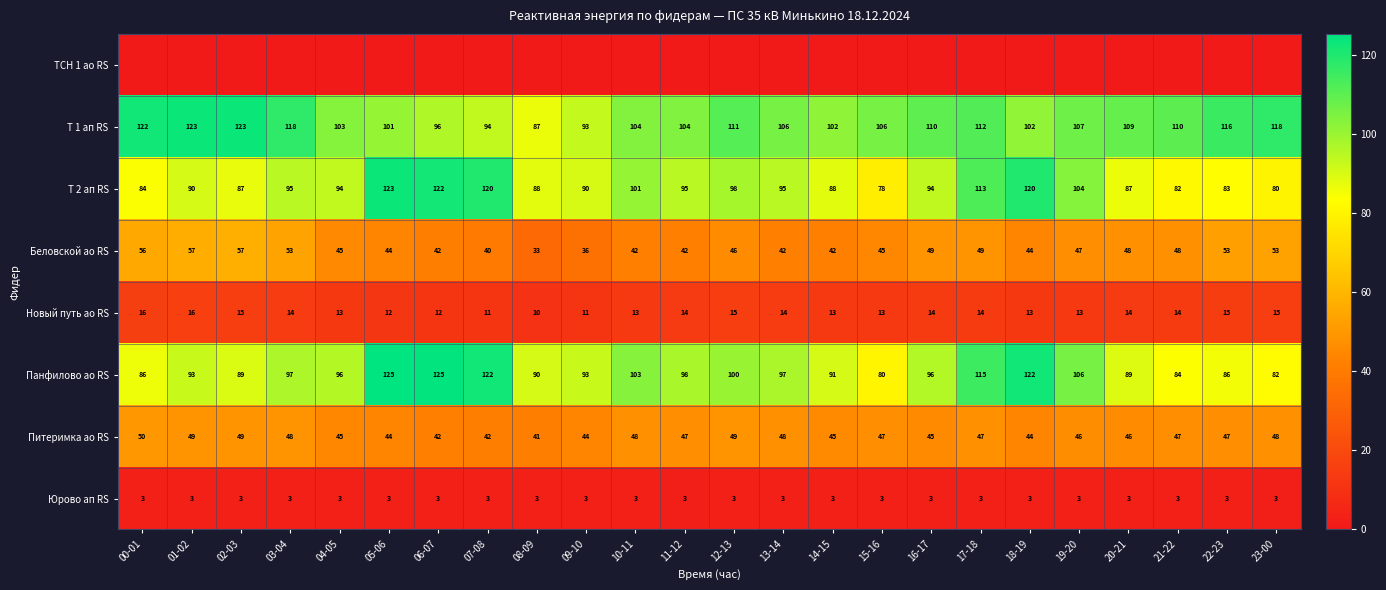

What is the minimum value for Юрово ап RS?

3